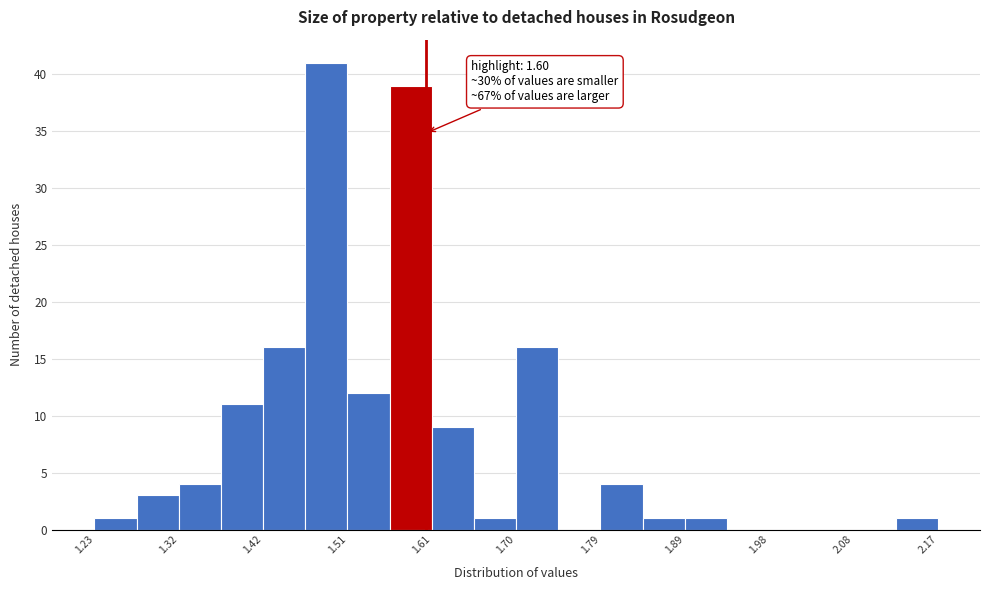

Which range on the x-axis has the tallest bar?

1.465 to 1.512